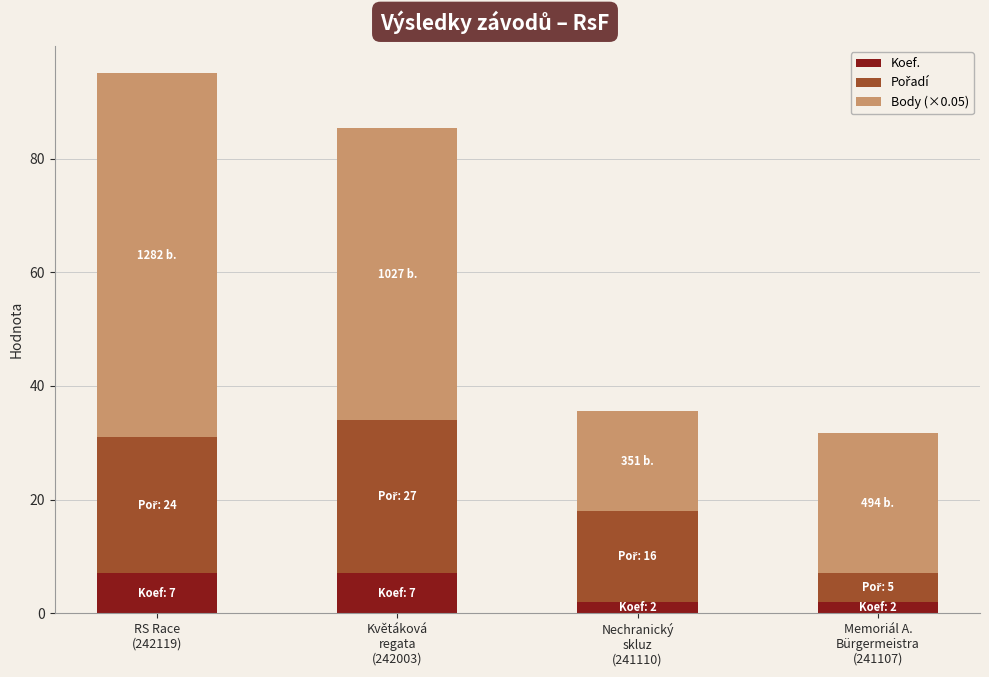

How many distinct data groups are displayed?

3